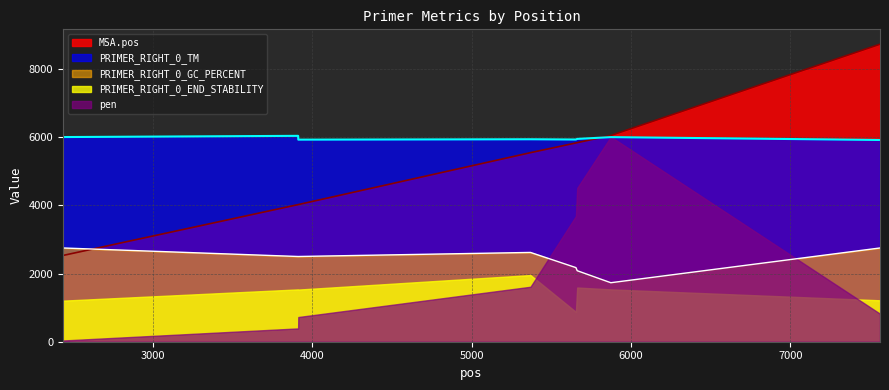

What is the difference between the second highest and minimum values in the PRIMER_RIGHT_0_GC_PERCENT series?

1019.2